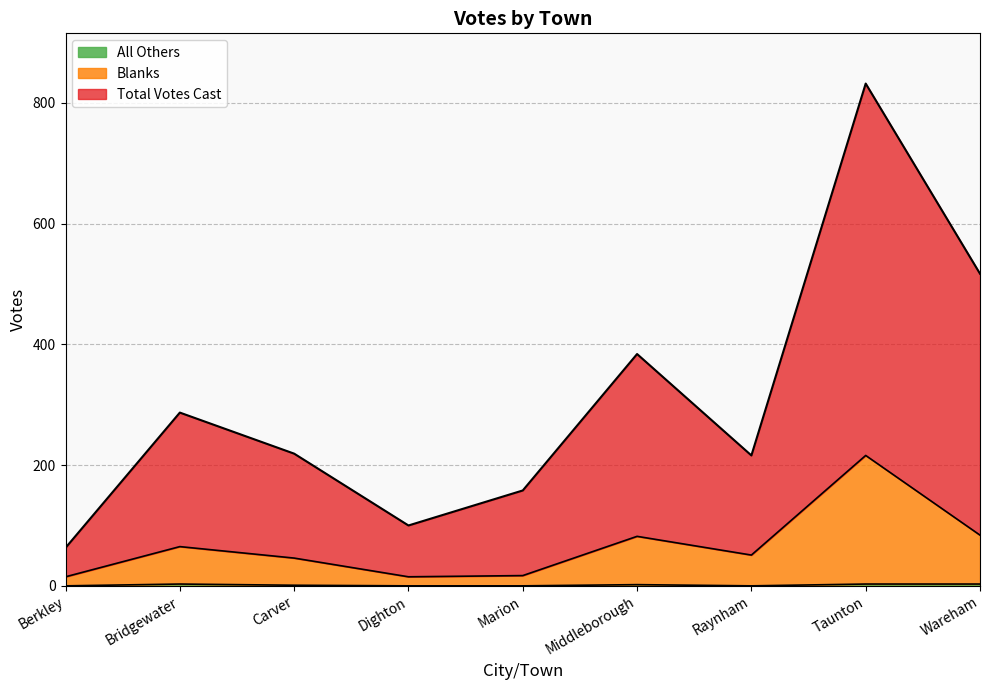

Rank the series at Dighton from highest to lowest value.

Total Votes Cast, Blanks, All Others